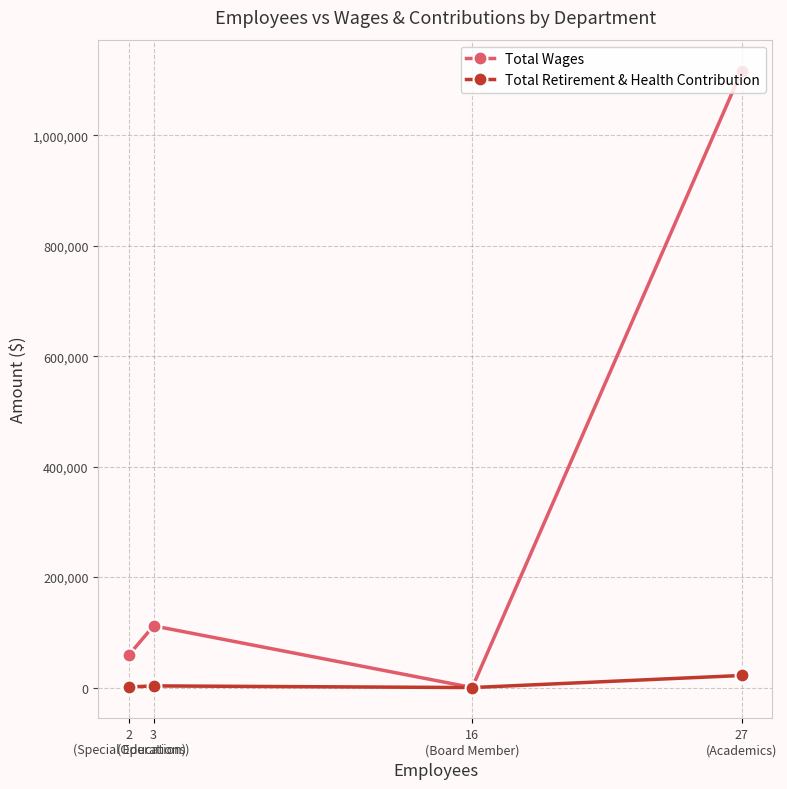

At 27
(Academics), list the series in order from smallest to largest.

Total Retirement & Health Contribution, Total Wages